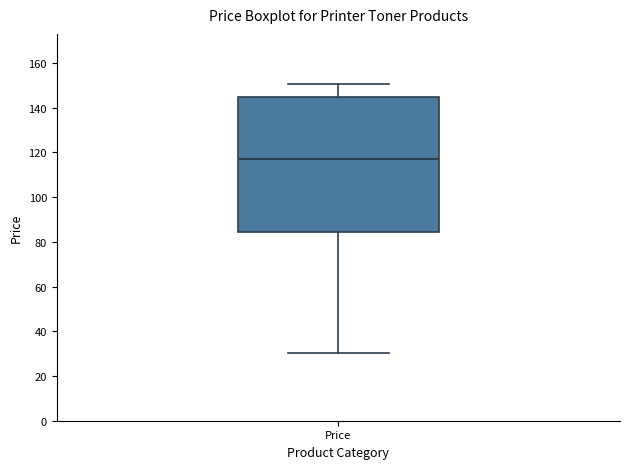

Transcribe this box plot: give where the median line is, the range the box spans, and where the two whiskers end, as read against the y-axis. The values are not printed on the chart, so give them approximately, as read against the axis.

median 118, box 84 to 144, whiskers 30 to 150